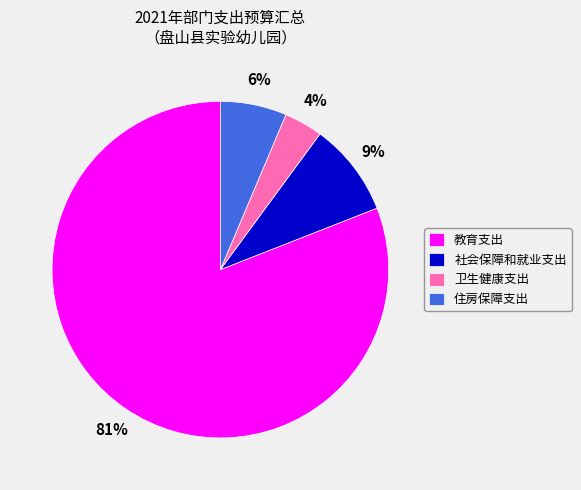

To the nearest percent, what is the difference between the largest and smallest slice percentages?

77%